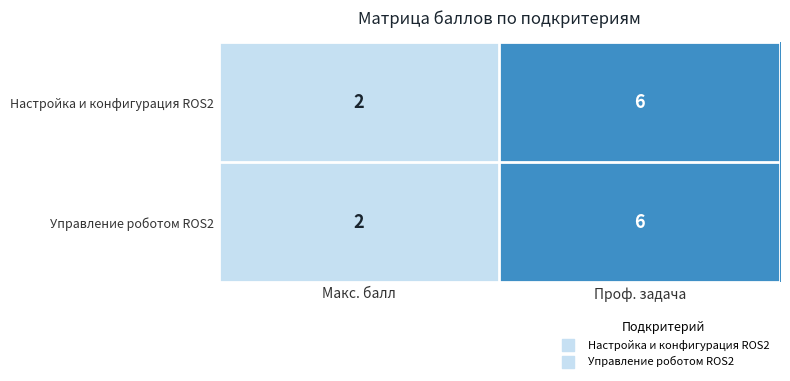

Reading left to right, what are all the values shown in this chart?

Настройка и конфигурация ROS2: Макс. балл=2	Проф. задача=6
Управление роботом ROS2: Макс. балл=2	Проф. задача=6